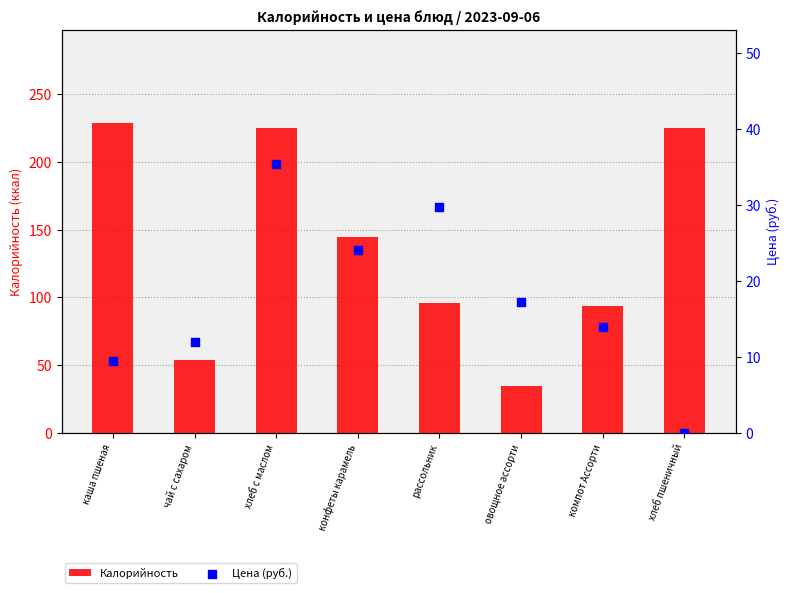

At which category is the sum across all series the highest?

хлеб с маслом